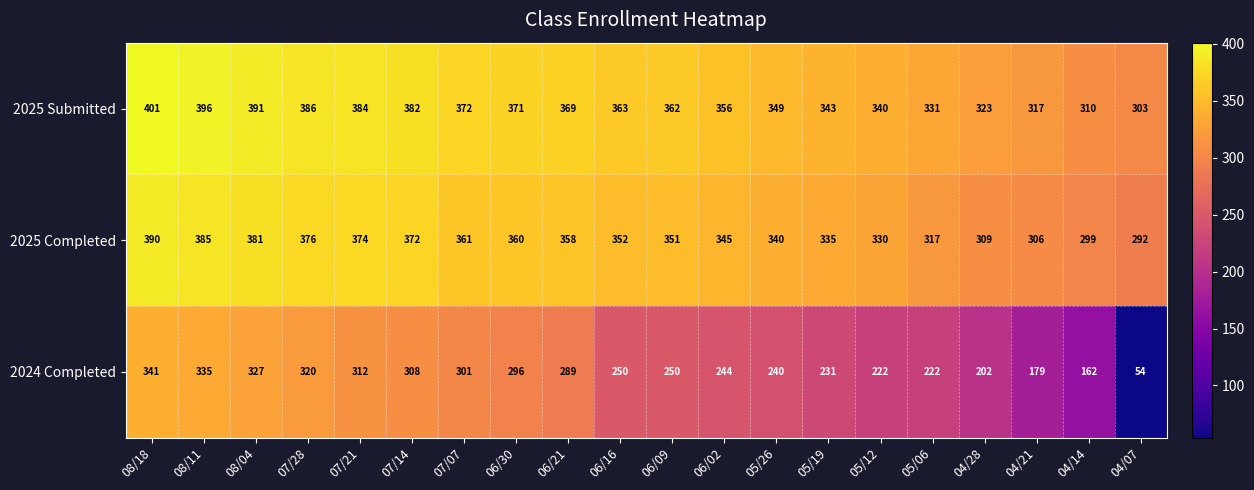

At which label is 2025 Submitted closest to 352?

05/26